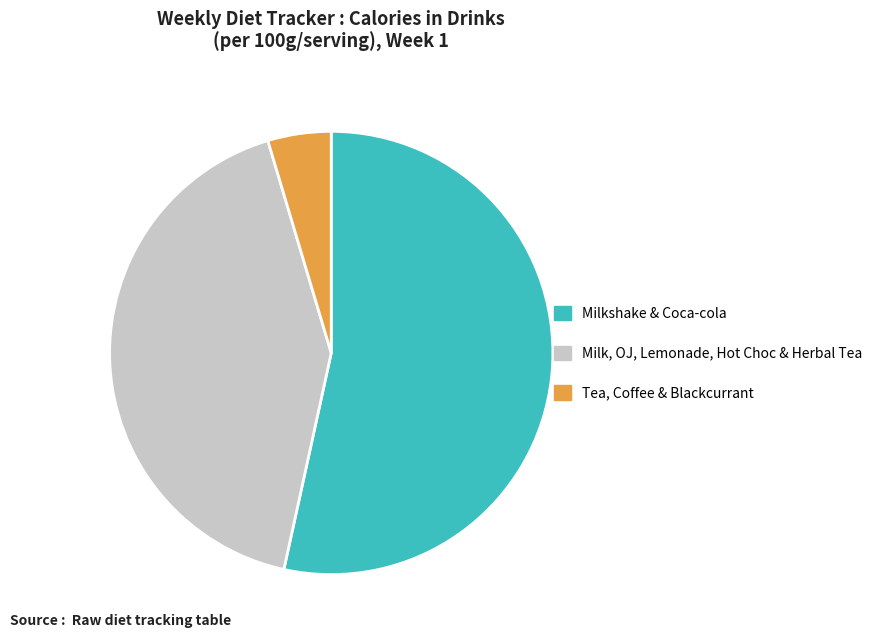

Is there a majority slice in this chart?

Yes